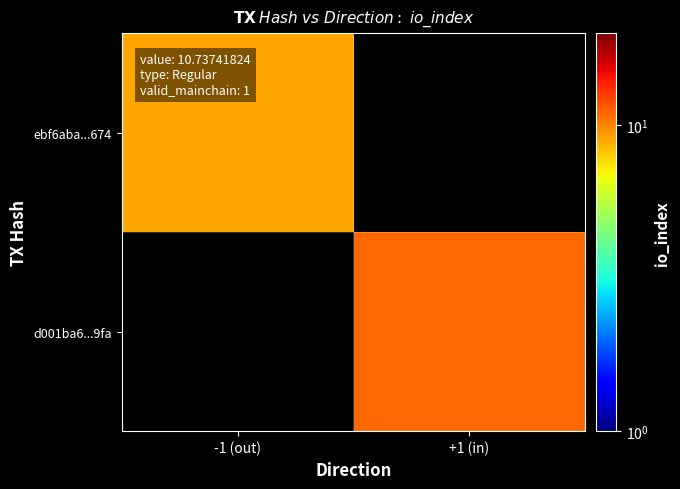

At -1 (out), list the series in order from largest to smallest.

ebf6aba...674, d001ba6...9fa